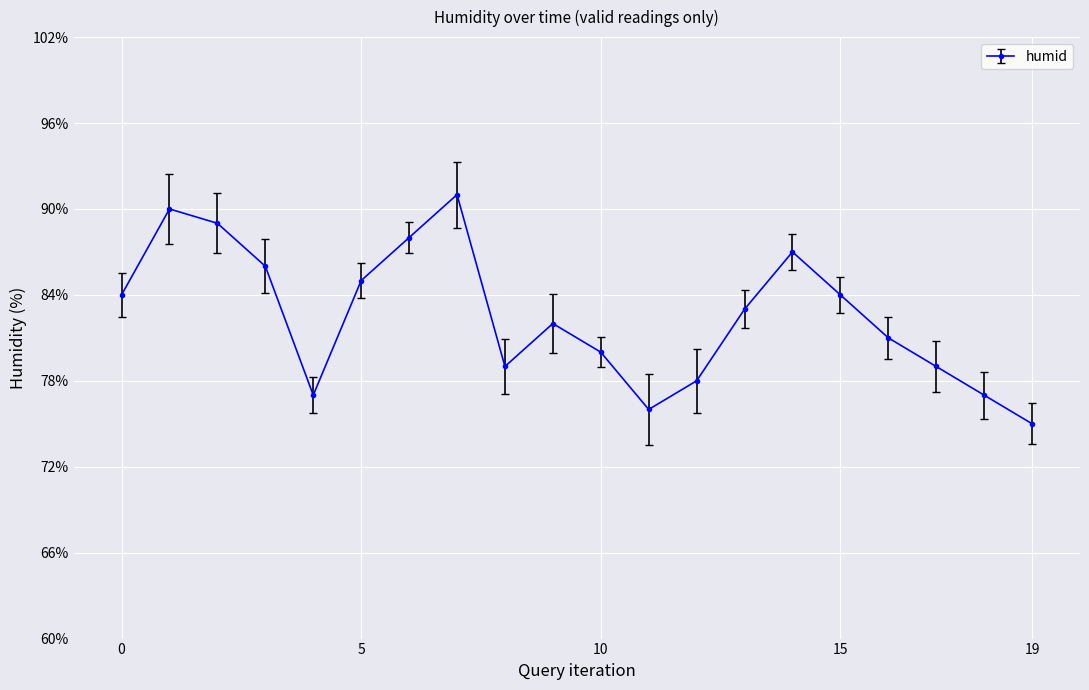

True or false: there are more than 1 points higher than both neighbors.

True